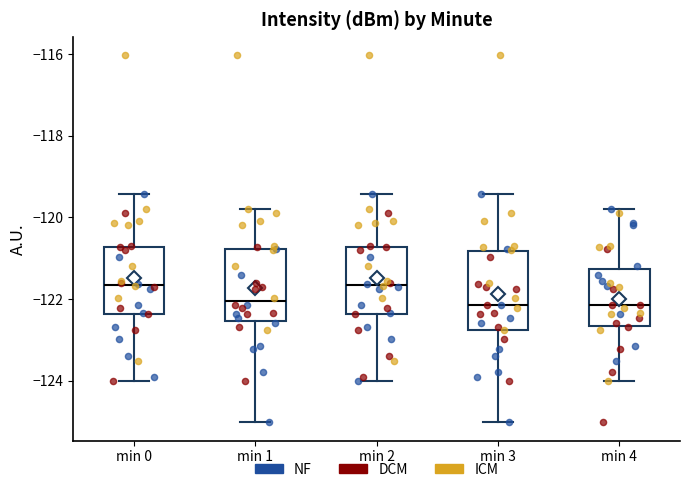

Where does the lower whisker of the box for min 3 end on the y-axis? The values are not printed on the chart, so give them approximately, as read against the axis.

-125.0